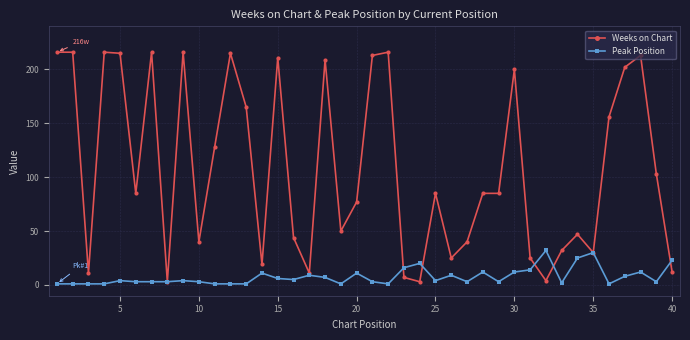

After their last crossing, which series has the higher values: Peak Position or Weeks on Chart?

Peak Position